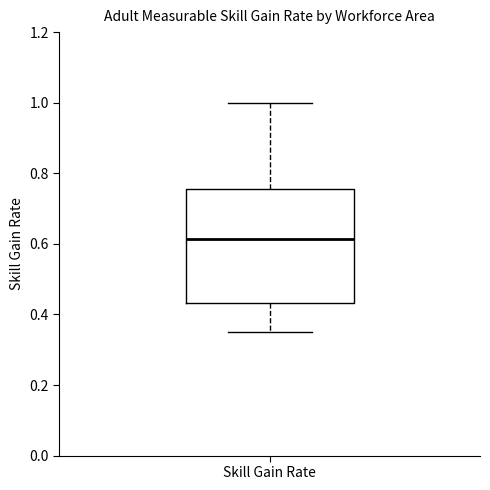

Transcribe this box plot: give where the median line is, the range the box spans, and where the two whiskers end, as read against the y-axis. The values are not printed on the chart, so give them approximately, as read against the axis.

median 0.62, box 0.44 to 0.76, whiskers 0.36 to 1.00